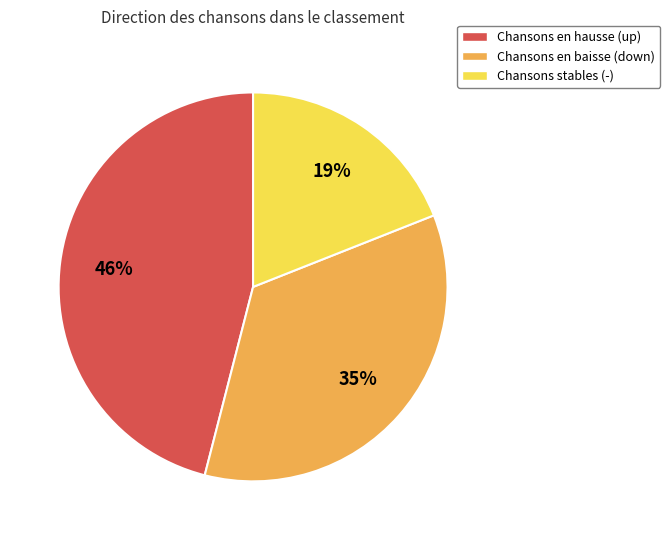

The Chansons en hausse (up) slice represents 34% of the pie. True or false?

False